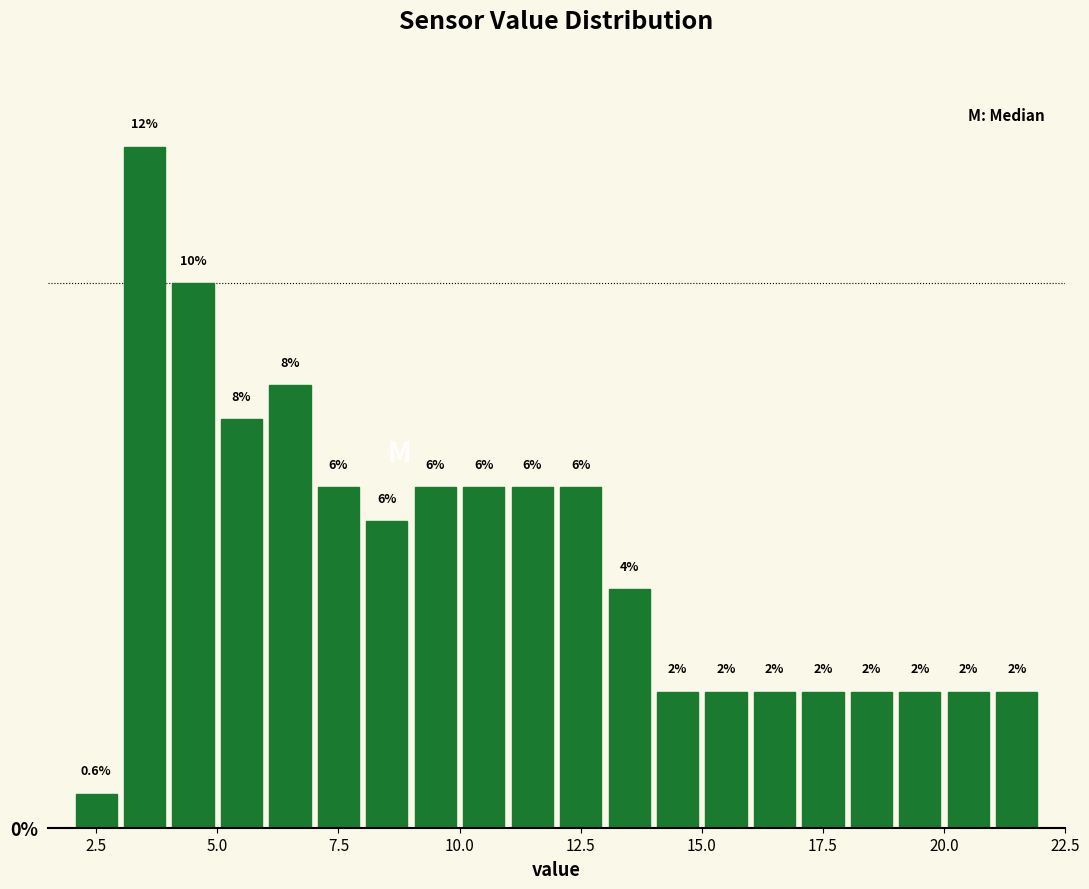

Read against the x-axis, roughly where is the centre of the tallest bar?

3.5